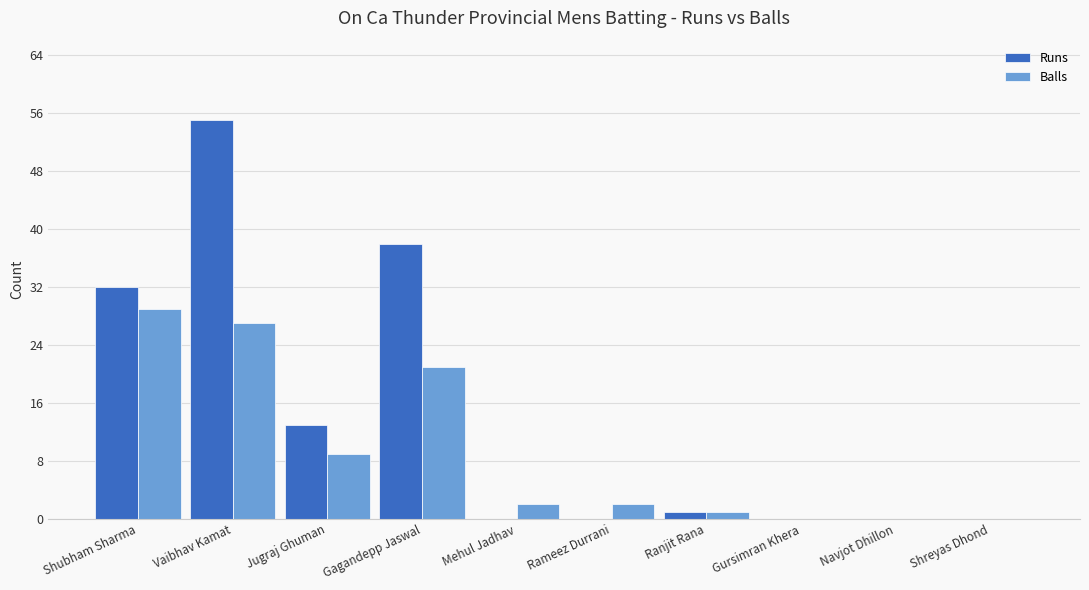

What is the average value of the Runs series?

14